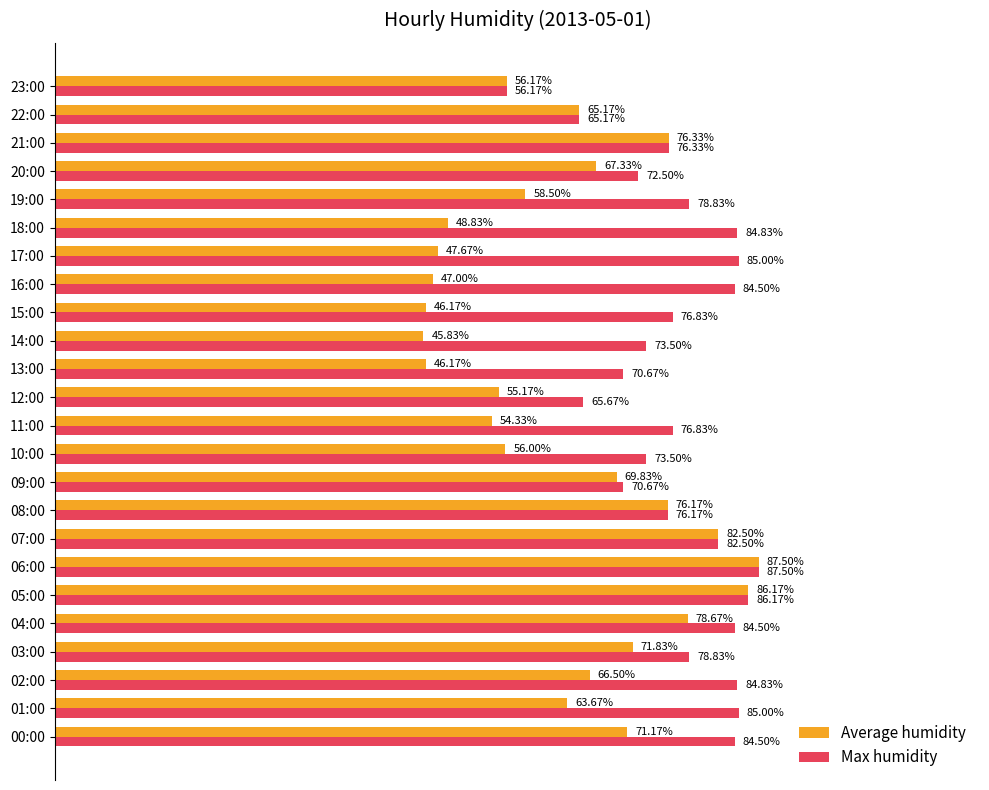

Is the value of Max humidity at 04:00 greater than the value of Average humidity at 20:00?

Yes